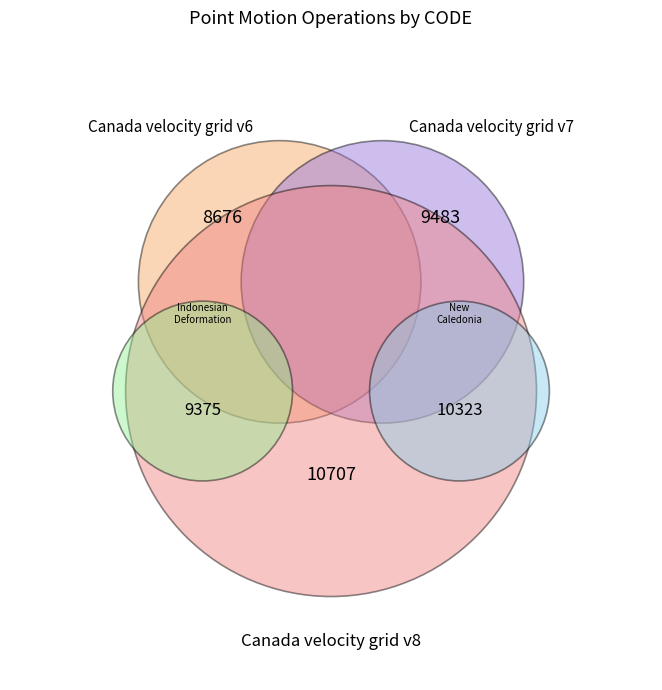

Do Canada velocity grid v7 and New Caledonia velocity model 2015 together represent more than half of the pie?

No